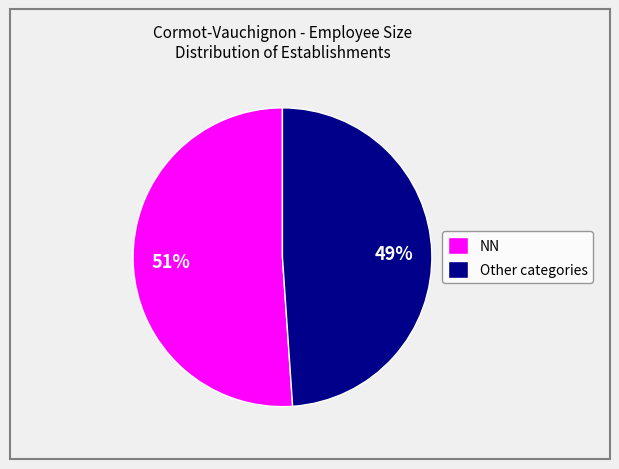

Count the number of slices in the pie.

2